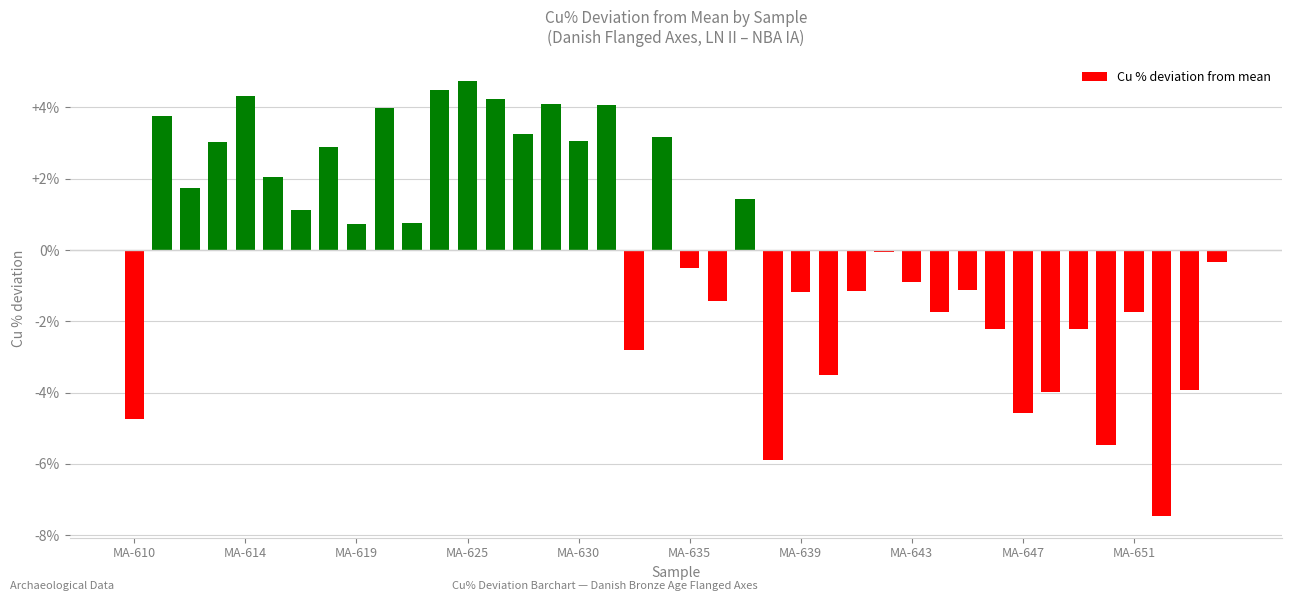

What is the value of the 6th bar from the left?

2.0